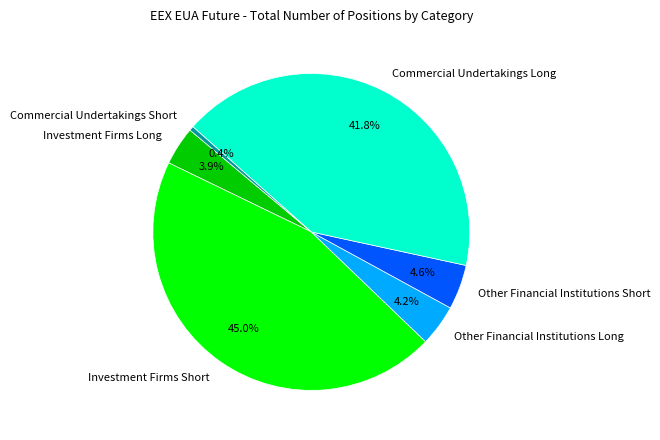

Count the number of slices in the pie.

6